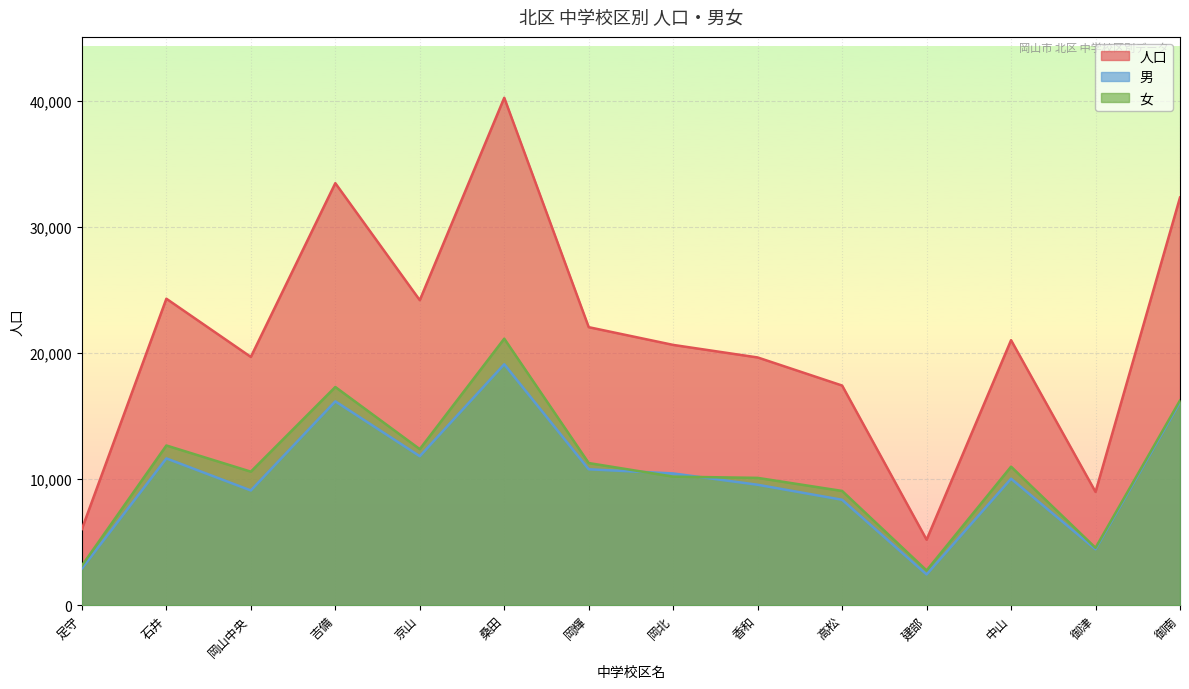

What is the difference between the maximum and second lowest values in the 人口 series?

34185